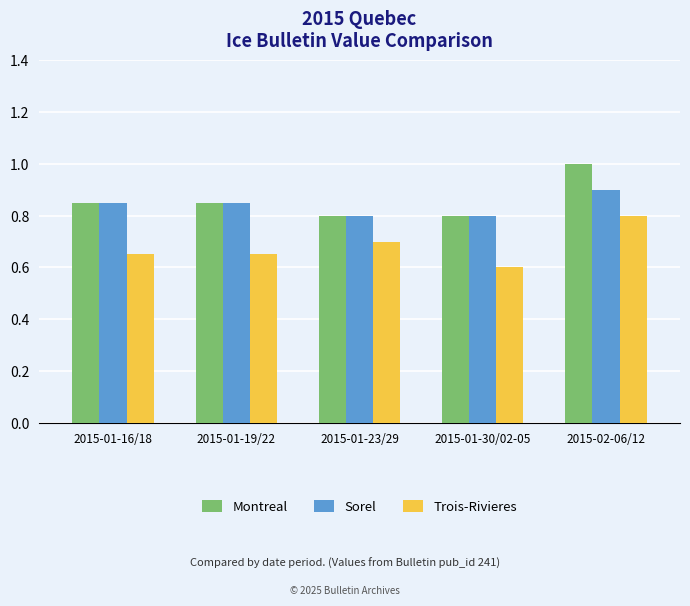

At how many categories does at least one series exceed 0?

5